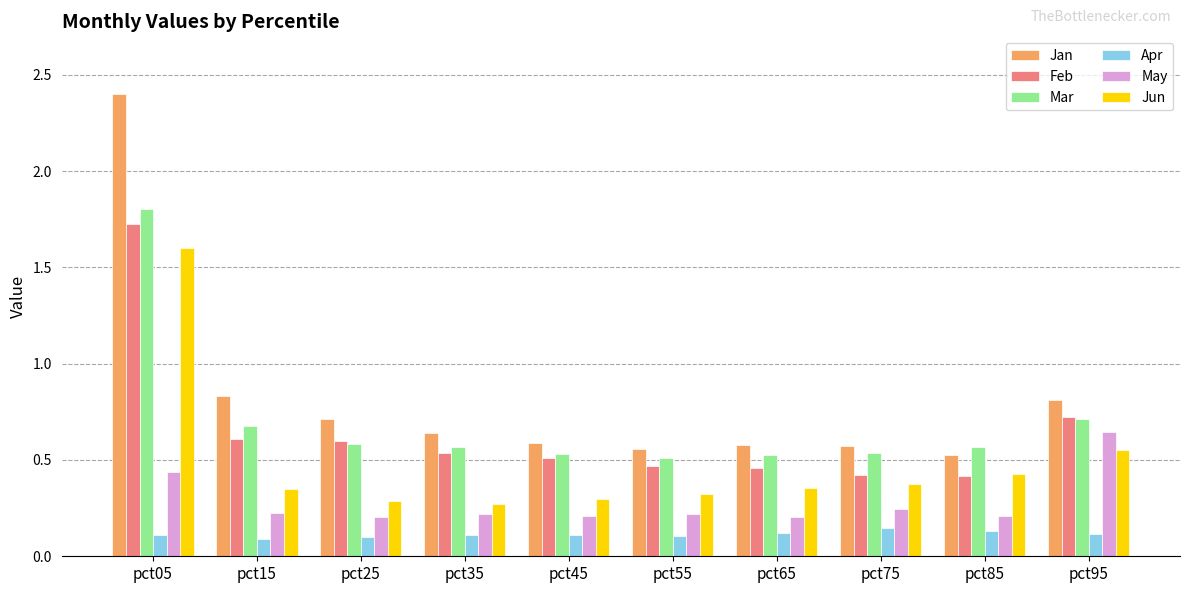

What is the greatest value displayed?

2.4